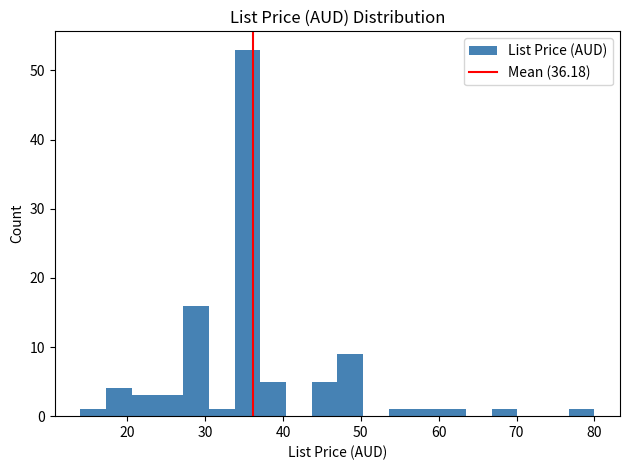

Read against the x-axis, roughly where is the centre of the tallest bar?

35